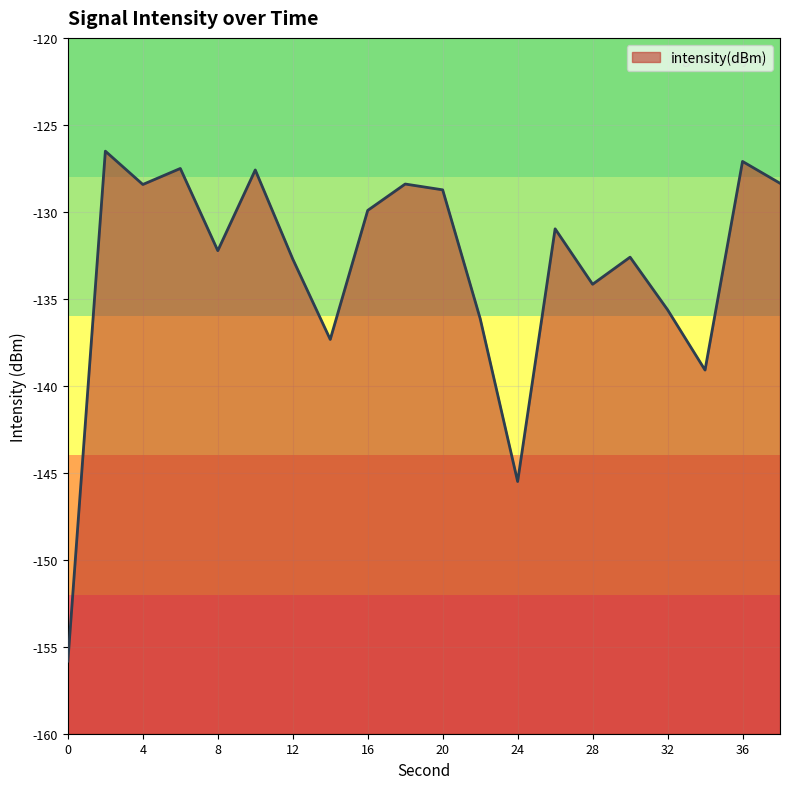

How many lines are shown in the chart?

1